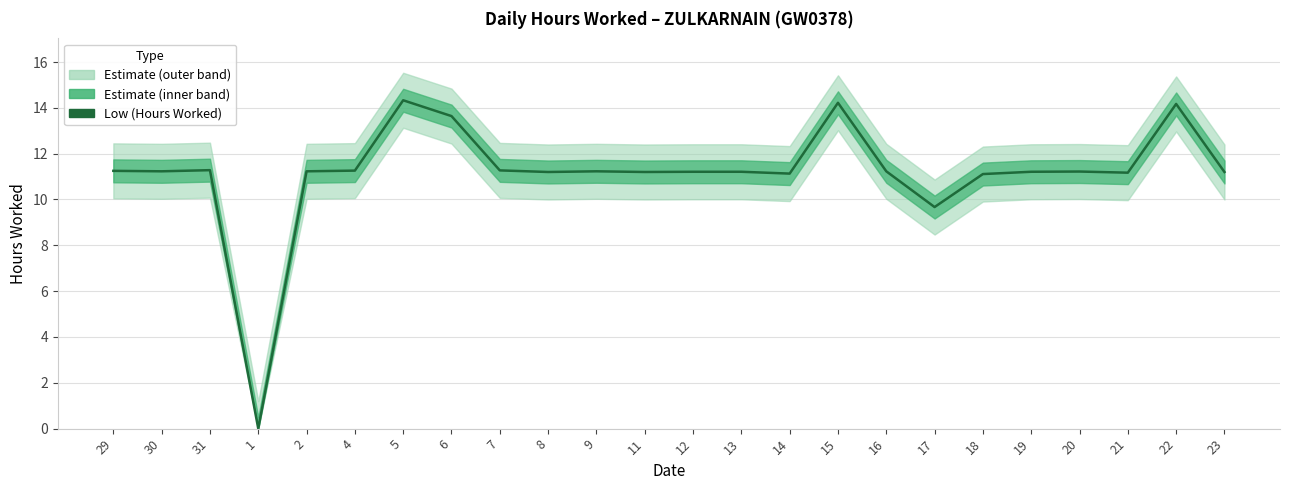

How many data points does each series have?

24